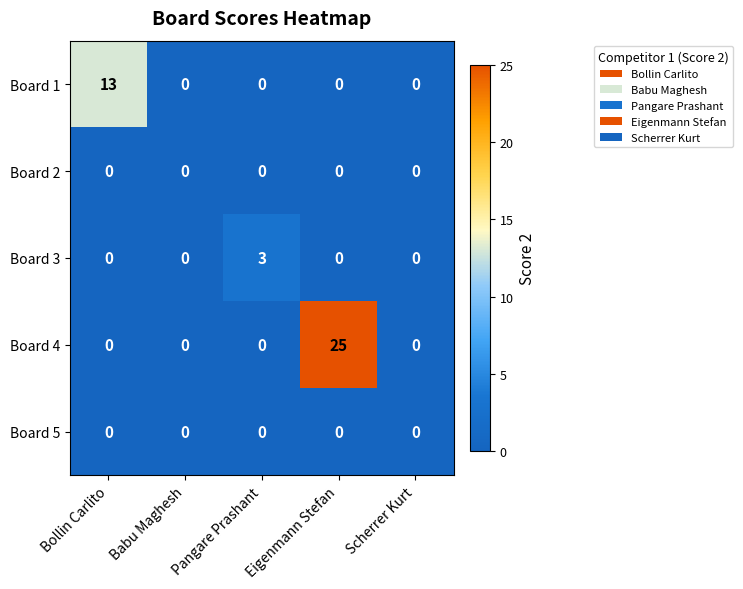

Count the Board 3 values in the range 0 to 1.

4